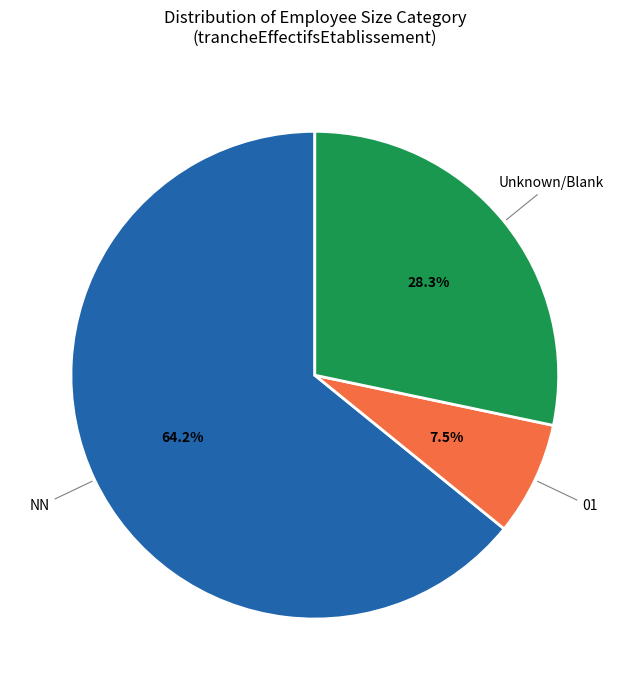

Is there a majority slice in this chart?

Yes